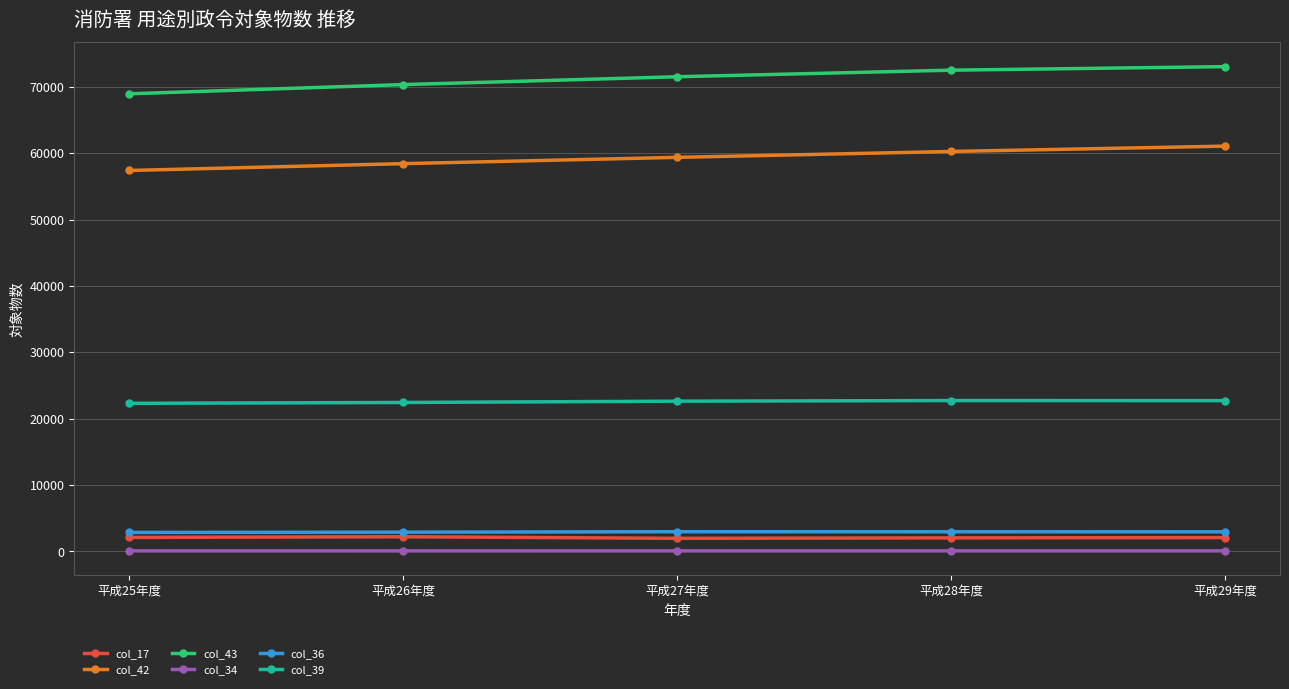

True or false: col_36 has more than 0 points higher than both neighbors.

True